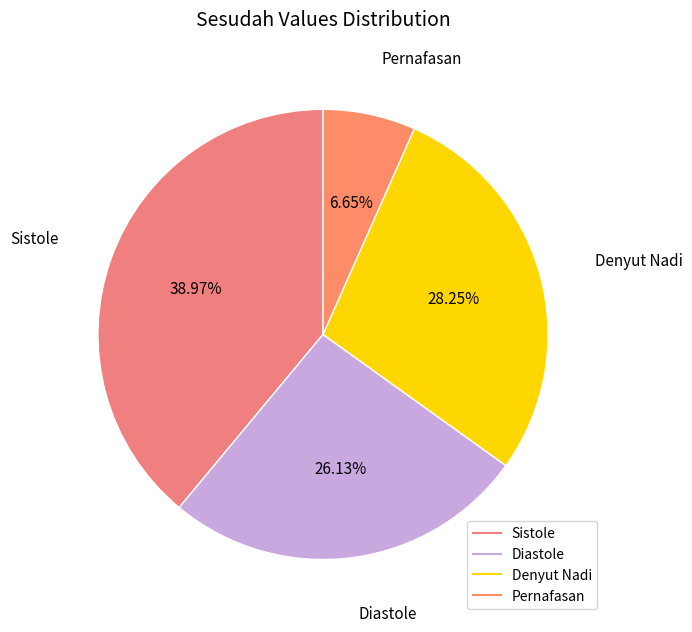

Combined, do Pernafasan and Diastole account for over 50%?

No